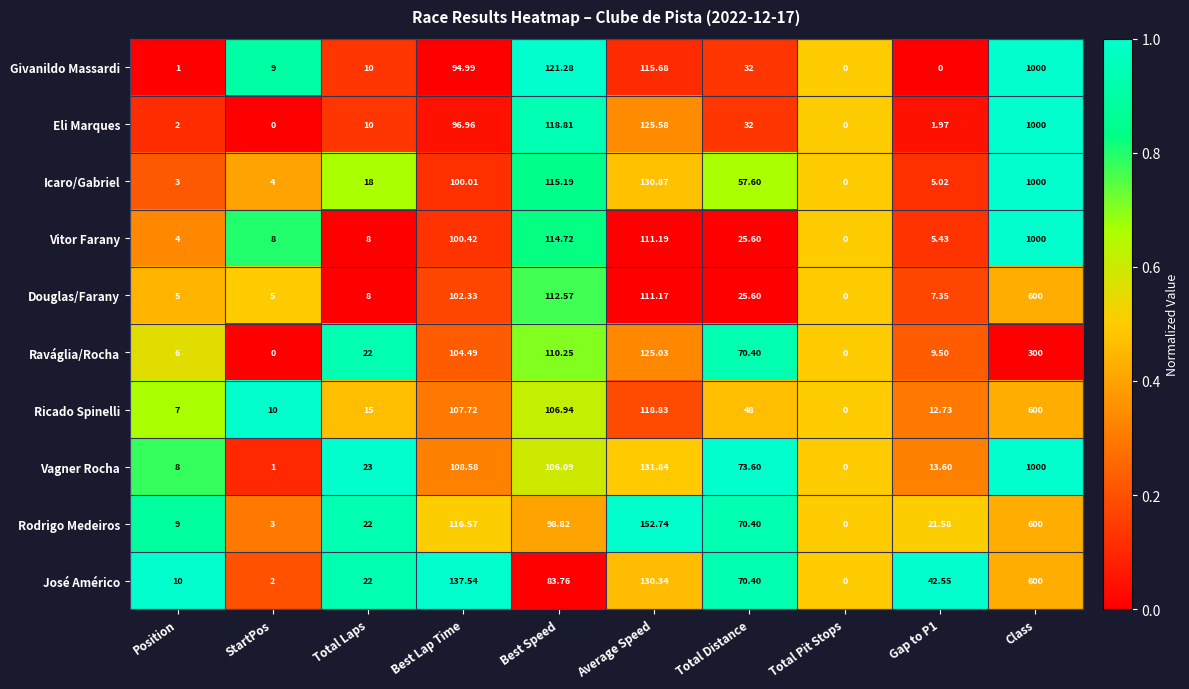

Which label corresponds to the largest value in the chart?

Class